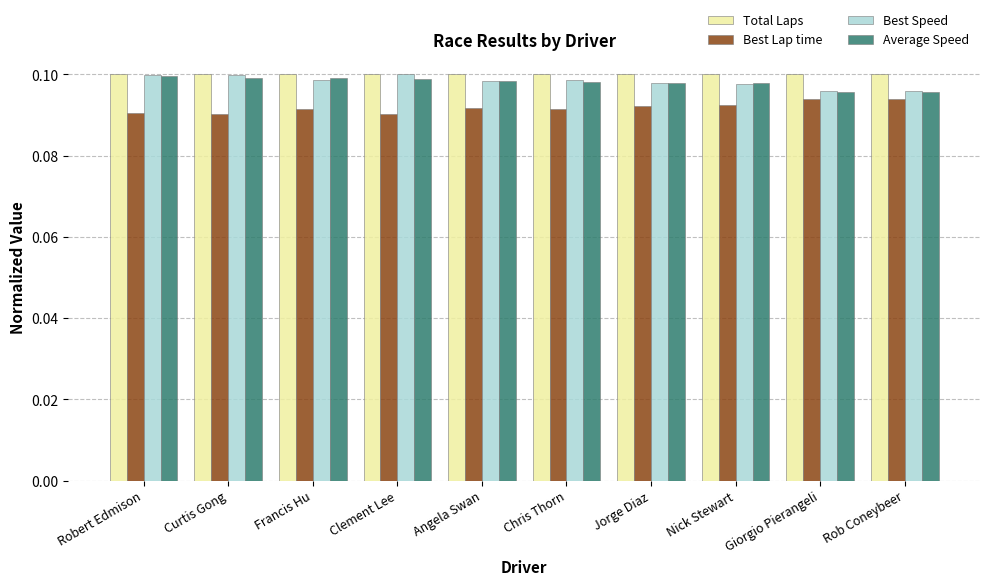

Is the value of Average Speed at Nick Stewart greater than the value of Total Laps at Chris Thorn?

No